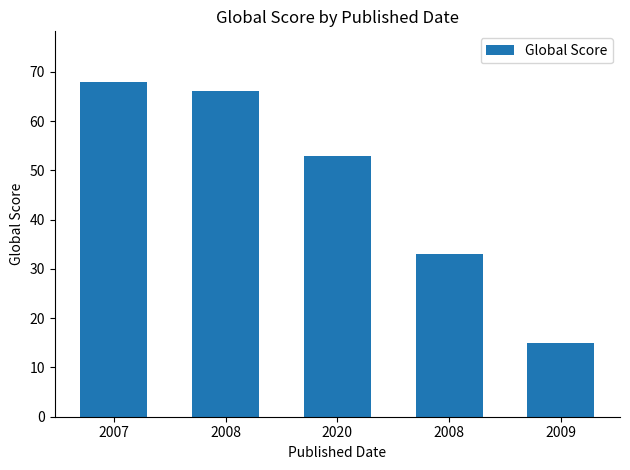

Does the chart contain stacked bars?

No